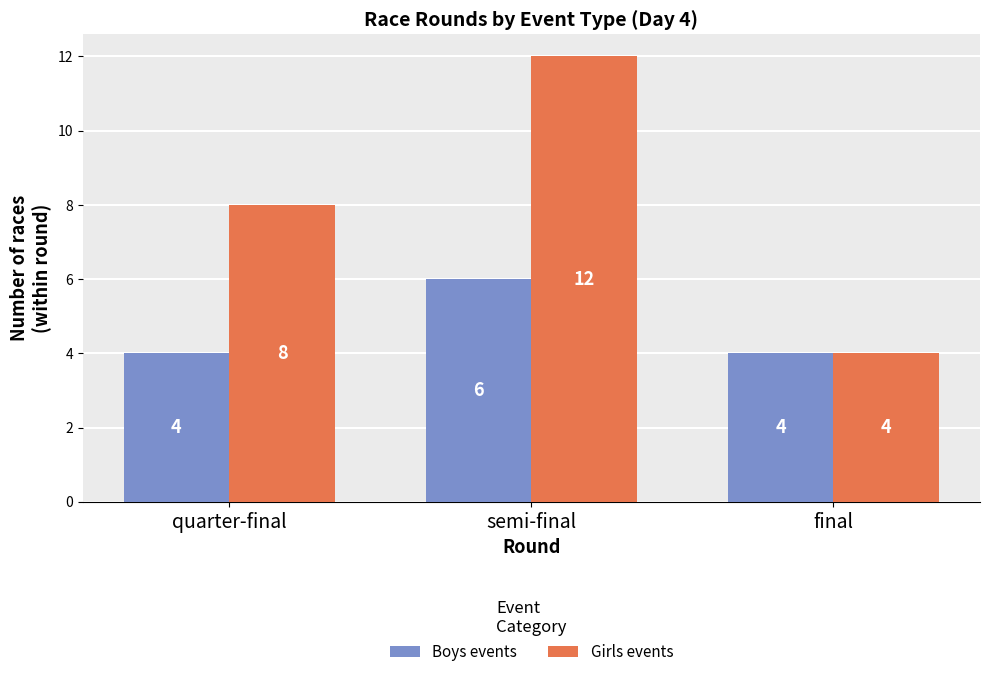

Reading left to right, transcribe all the data shown in this chart.

Boys events: 4	6	4
Girls events: 8	12	4